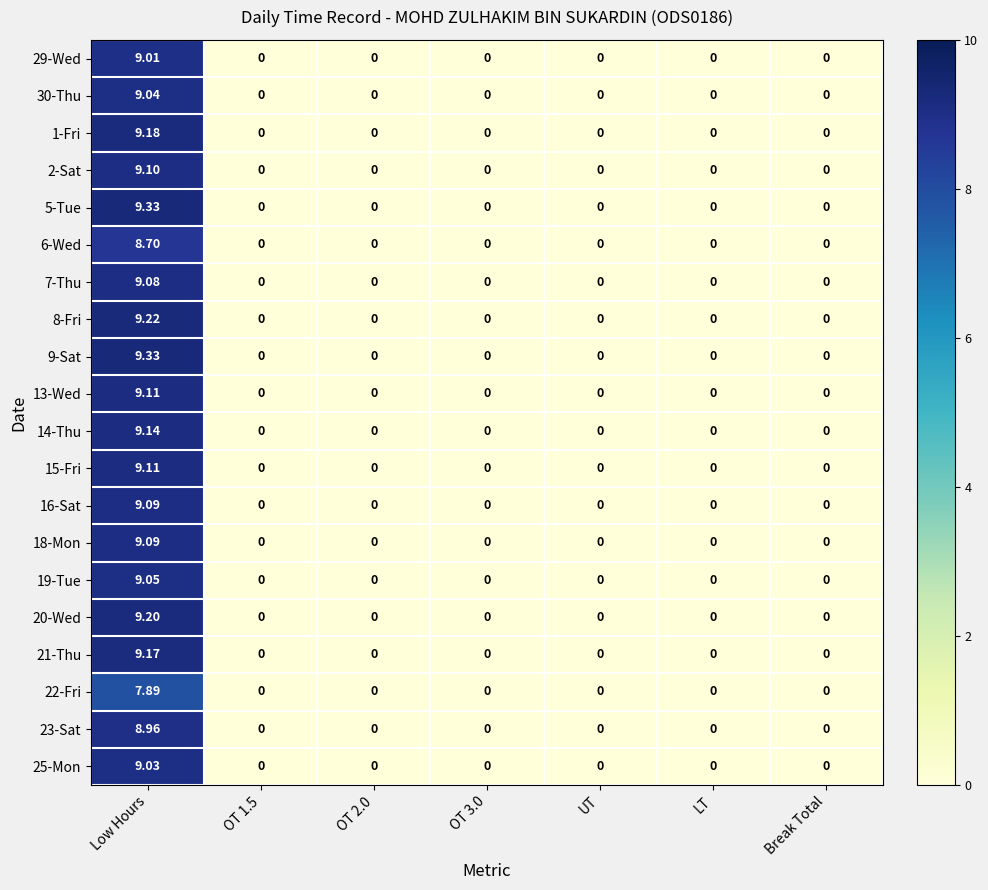

Which category has the highest value across all series?

Low Hours